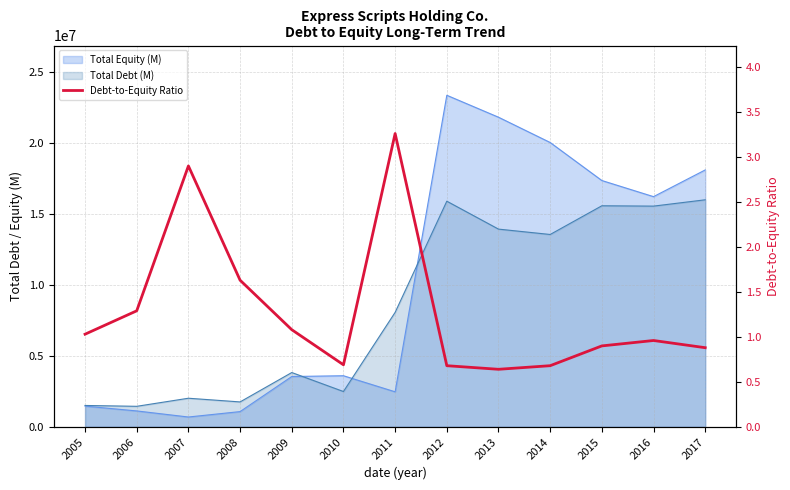

Rank the categories by value from highest to lowest.

2011, 2007, 2008, 2006, 2009, 2005, 2016, 2015, 2017, 2010, 2012, 2014, 2013